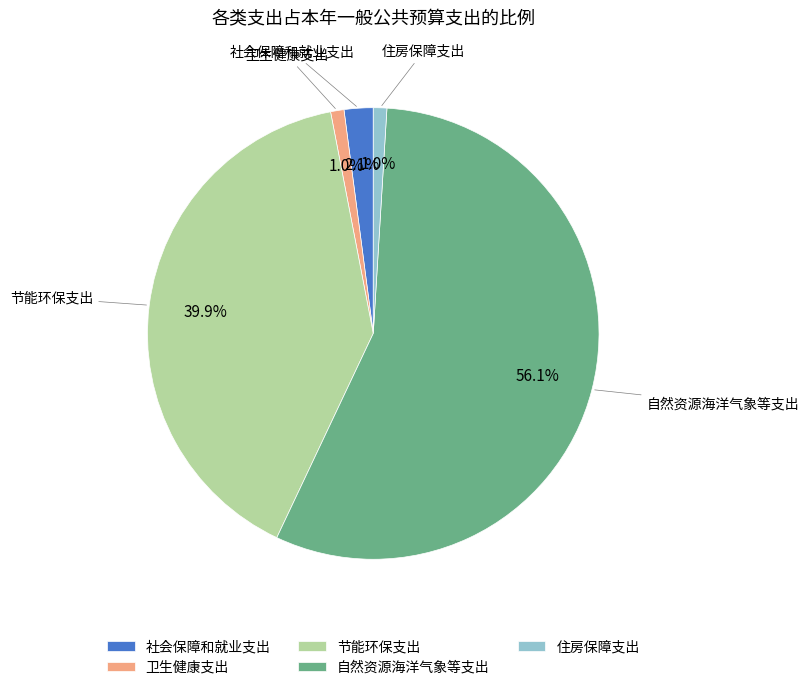

What is the largest slice in the pie chart?

自然资源海洋气象等支出